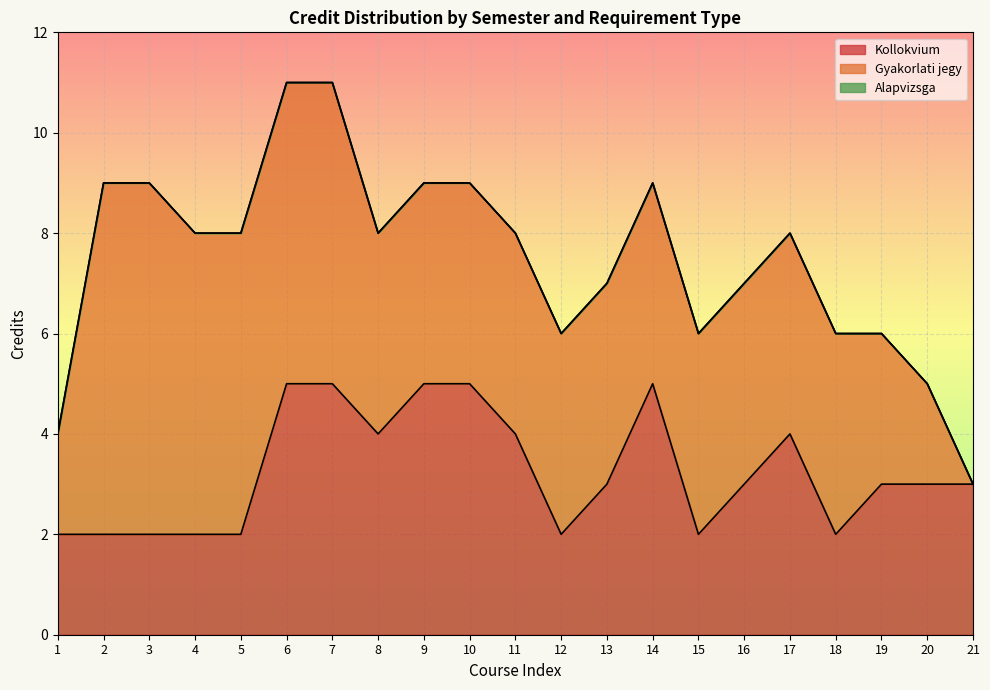

What is the maximum value for Kollokvium?

5